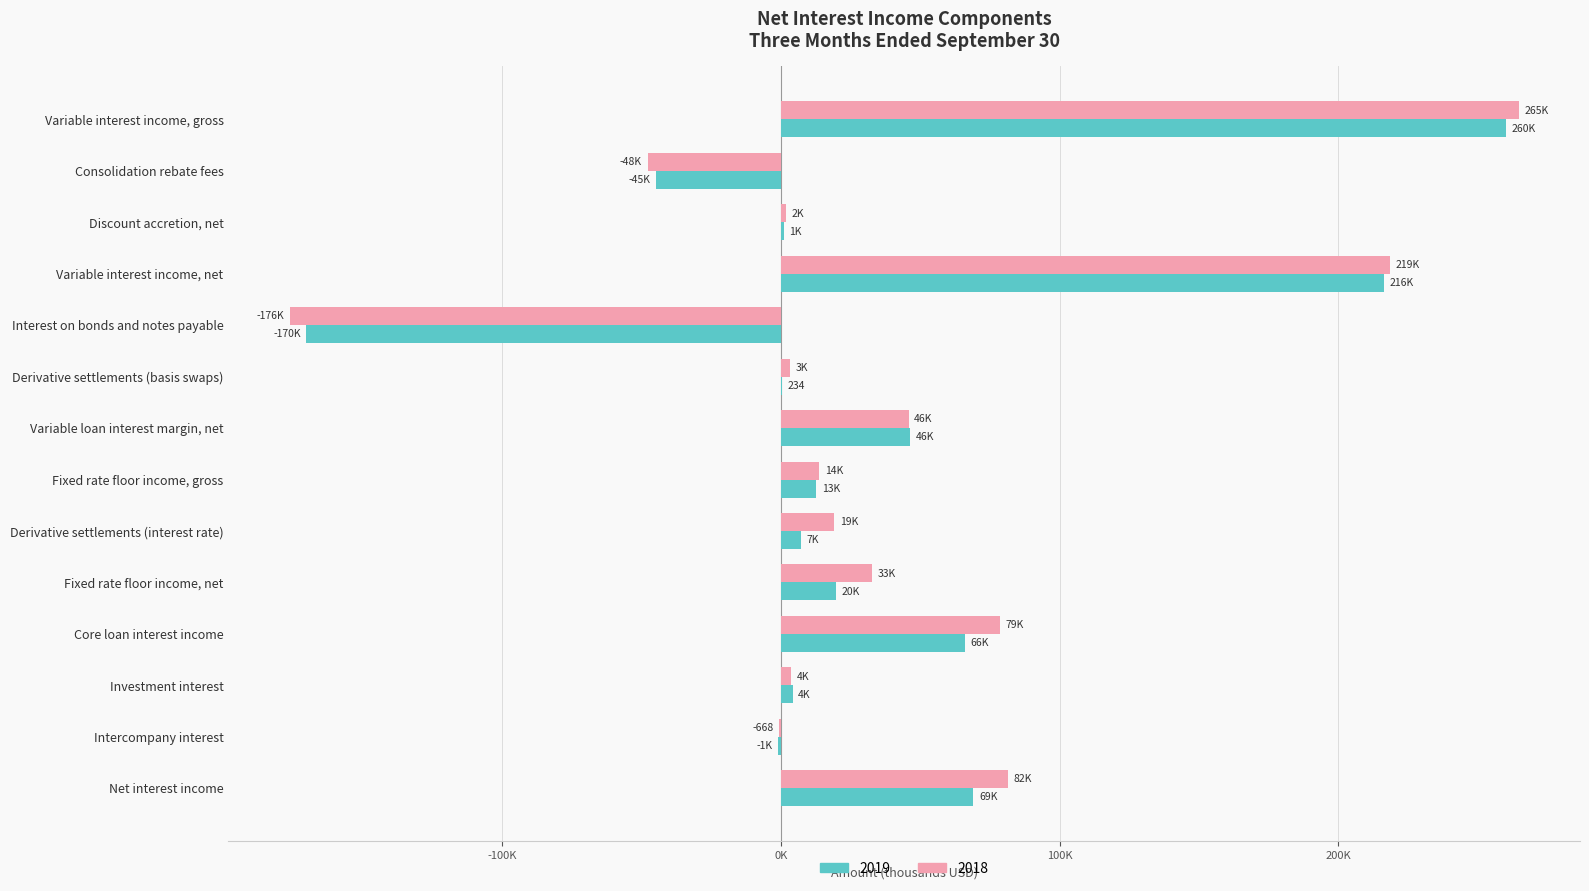

What are all the series names shown in the legend?

2019, 2018